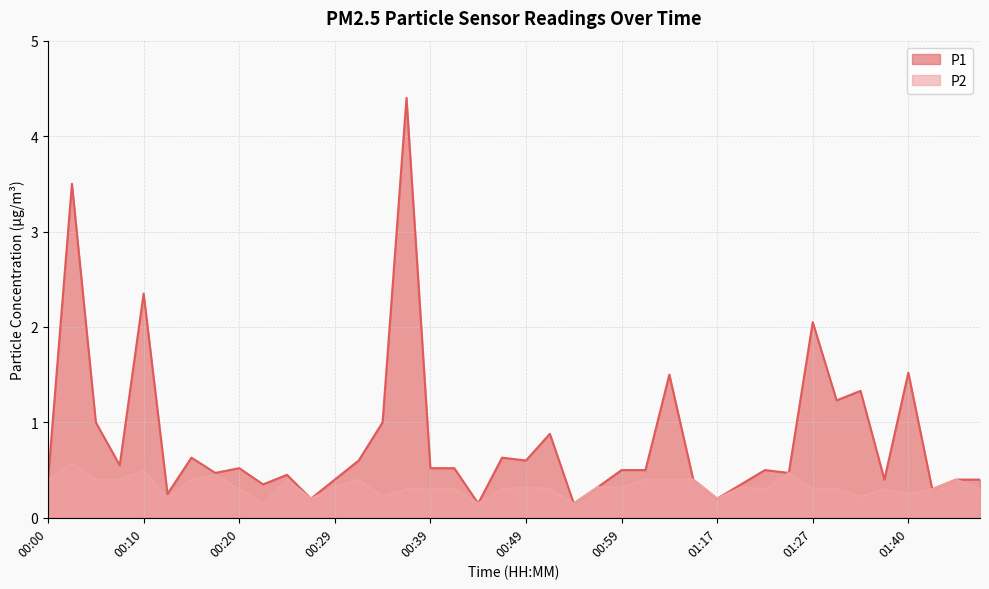

What is the difference between the second highest and minimum values in the P1 series?

3.4